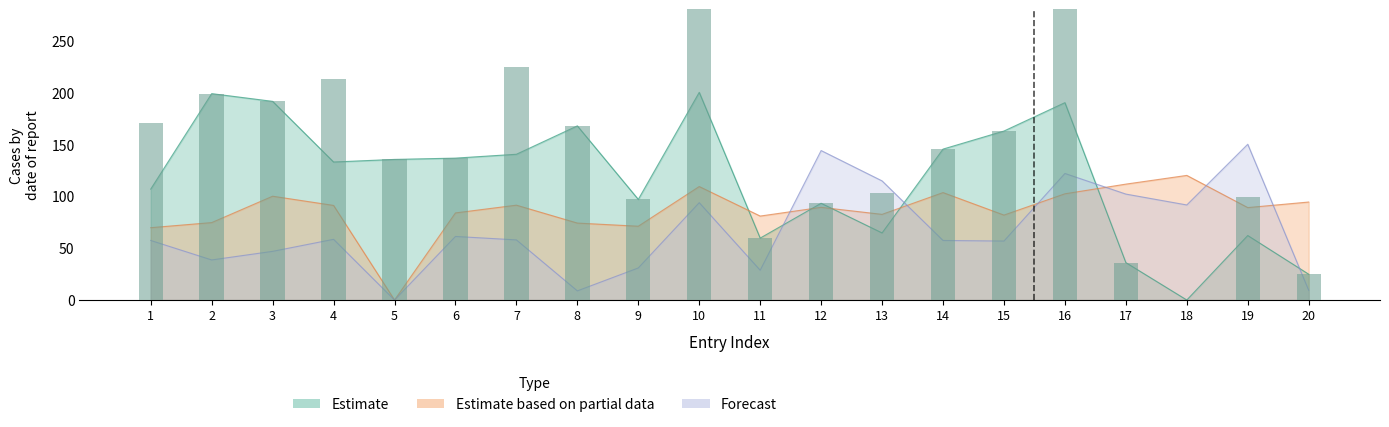

What is the sum of the Estimate values at 5 and 4?

268.3